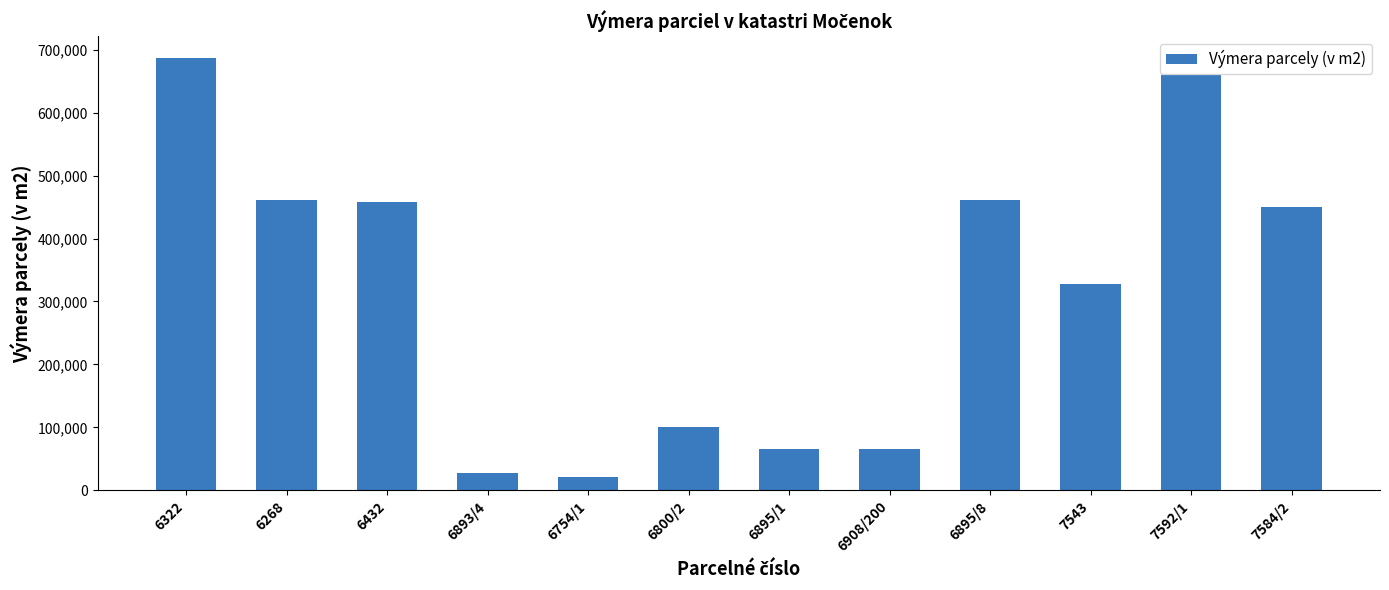

What is the value of the 1st bar from the left?

686770